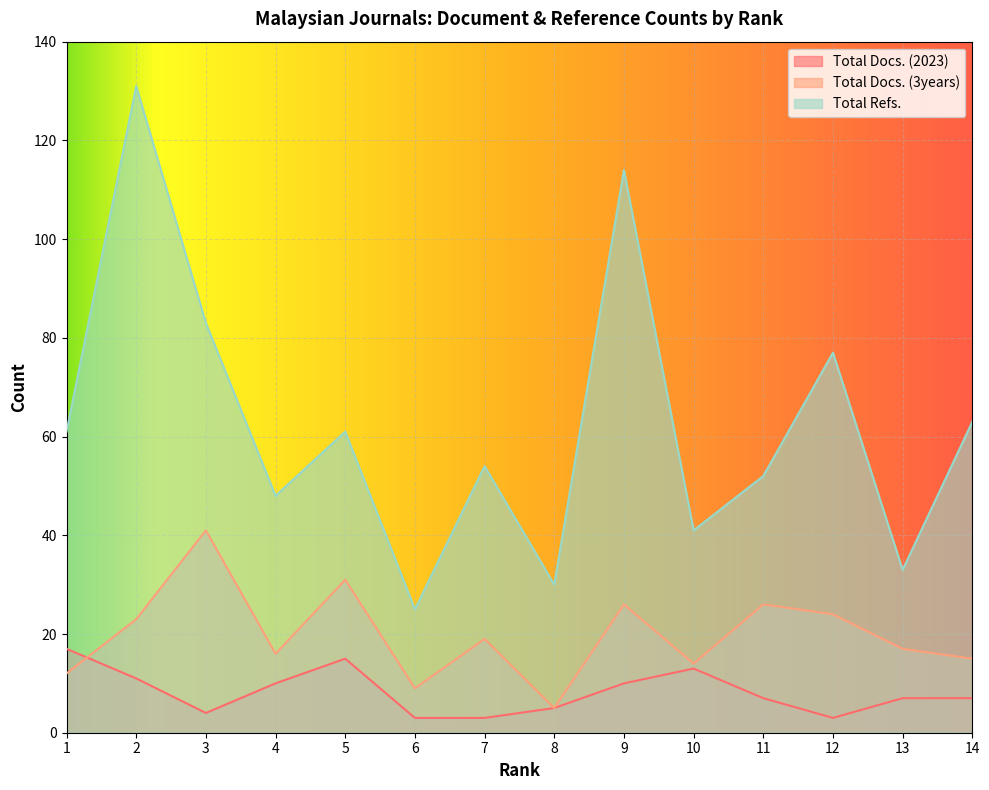

What is the sum of the Total Docs. (2023) values at 4 and 9?

20